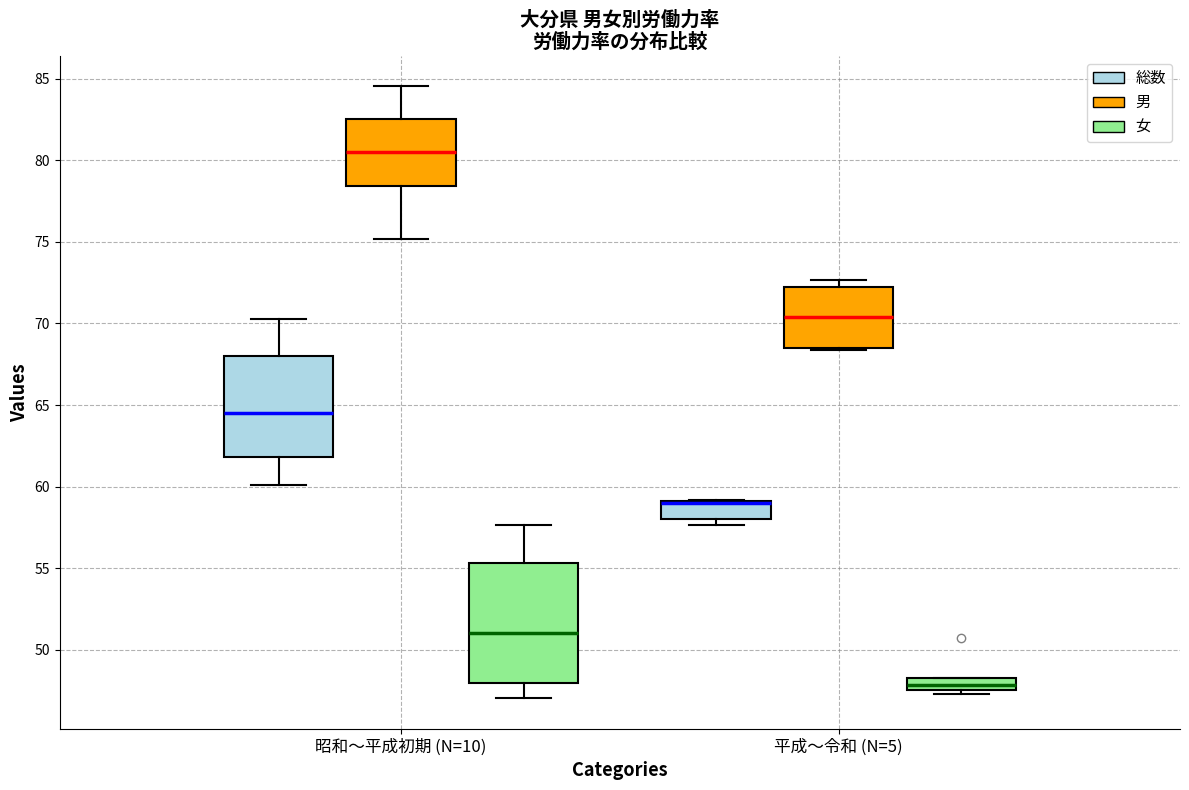

Comparing the boxes themselves (not the whiskers), which one is the tallest?

昭和〜平成初期 (N=10) (女)